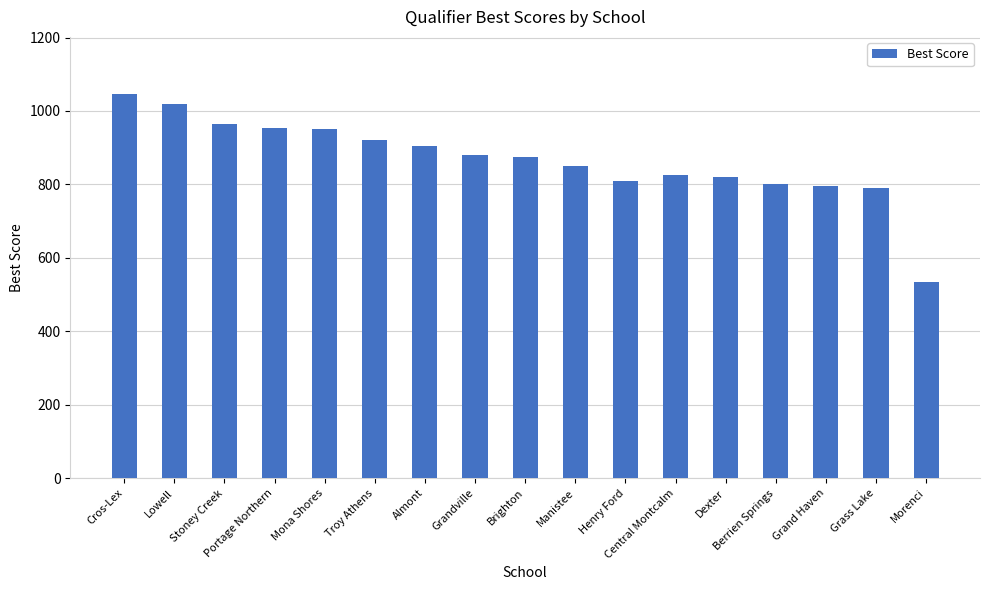

Which label corresponds to the largest value in the chart?

Cros-Lex